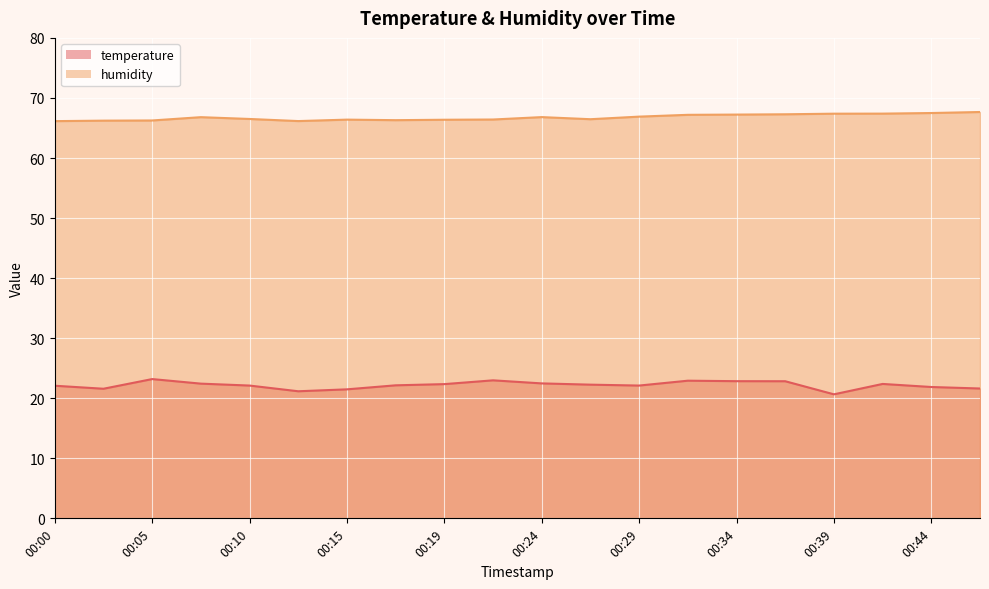

List the labels in order of temperature value, smallest first.

00:39, 00:12, 00:15, 00:02, 00:47, 00:44, 00:00, 00:10, 00:29, 00:17, 00:27, 00:19, 00:42, 00:07, 00:24, 00:37, 00:34, 00:32, 00:22, 00:05